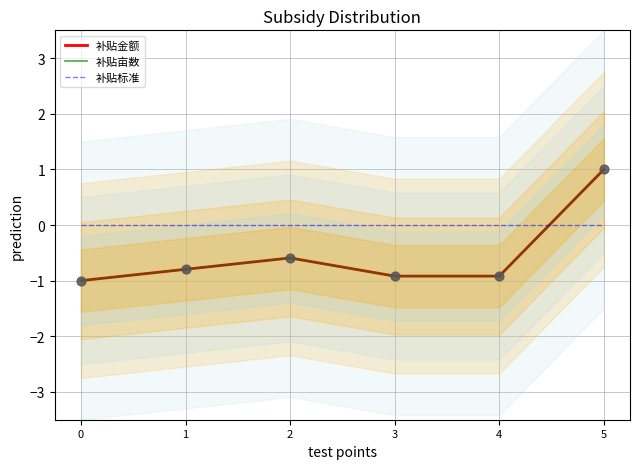

Which series contains the lowest Y value?

补贴金额